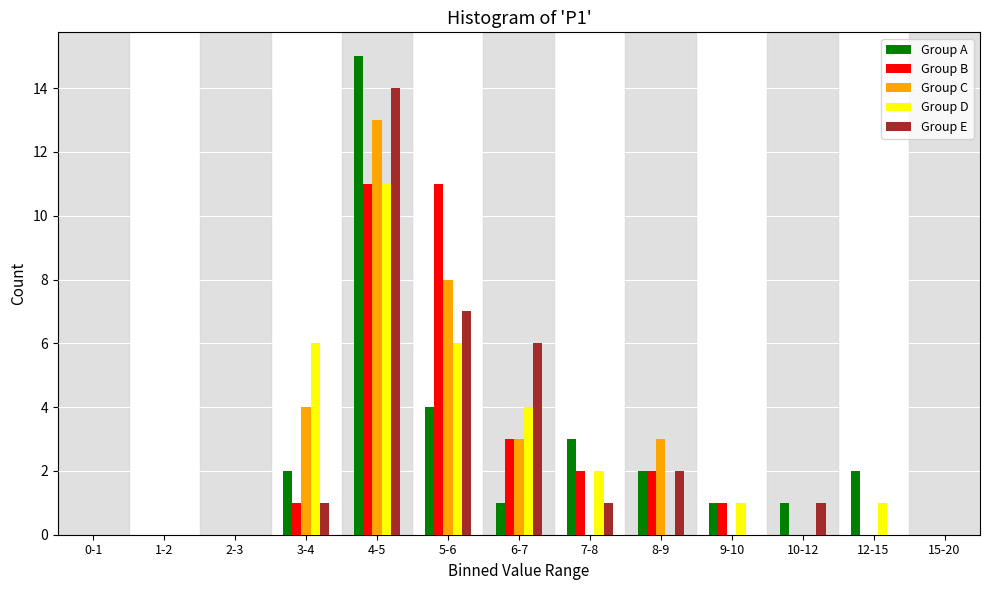

What is the sum of all Group E values?

32